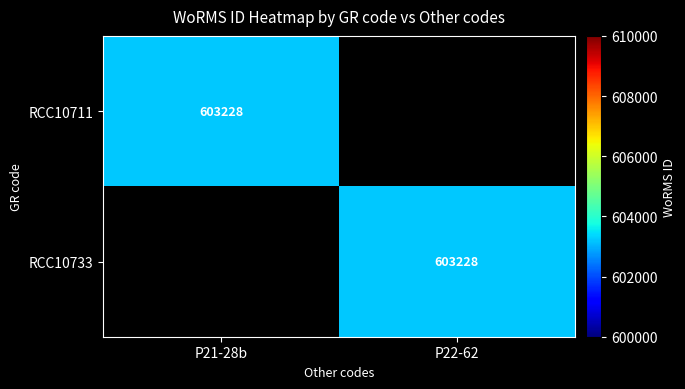

The RCC10733 series shows 603228 at P22-62. True or false?

True